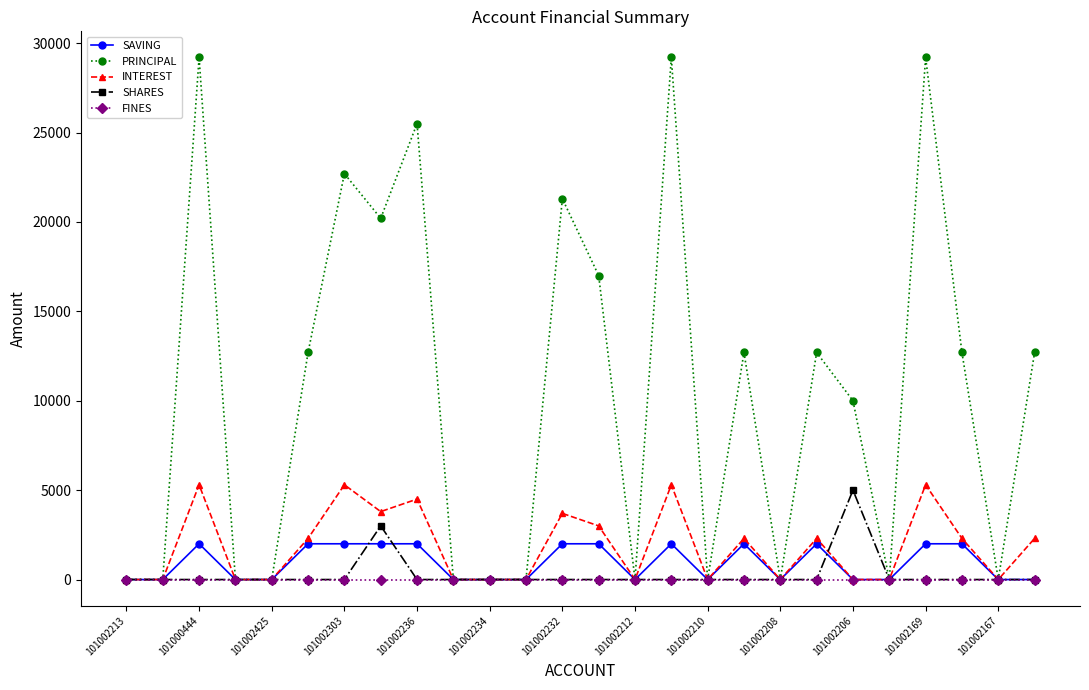

List the series in order of their peak value, lowest first.

FINES, SAVING, SHARES, INTEREST, PRINCIPAL